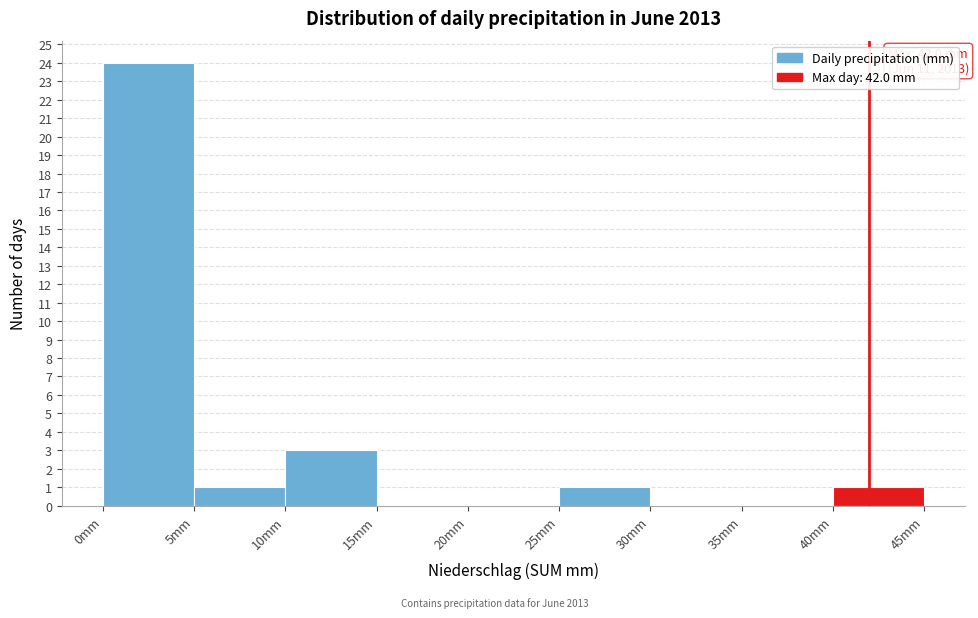

Which range on the x-axis has the tallest bar?

0 to 5